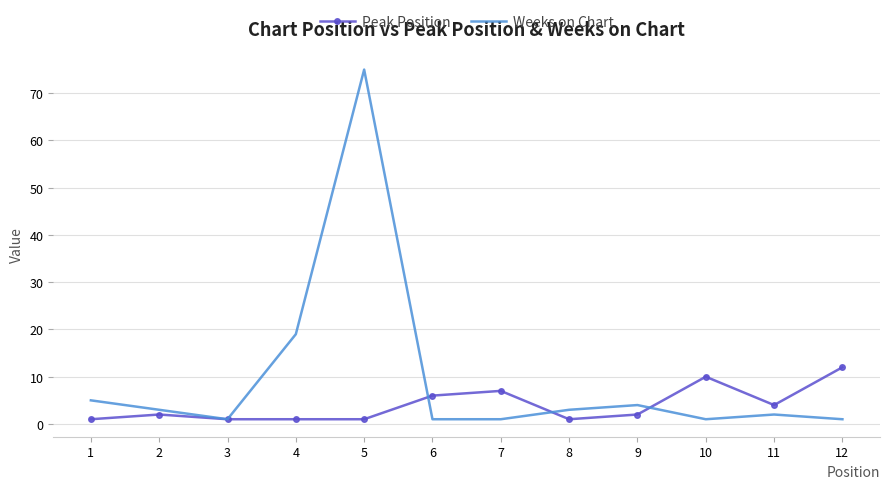

What is the maximum value for Peak Position?

12